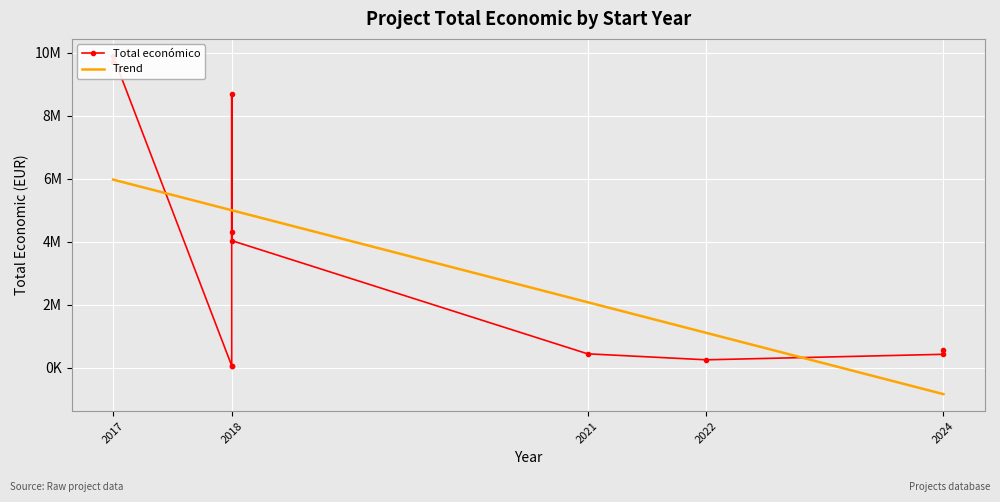

How many values in the Trend series are below 4997101?

4